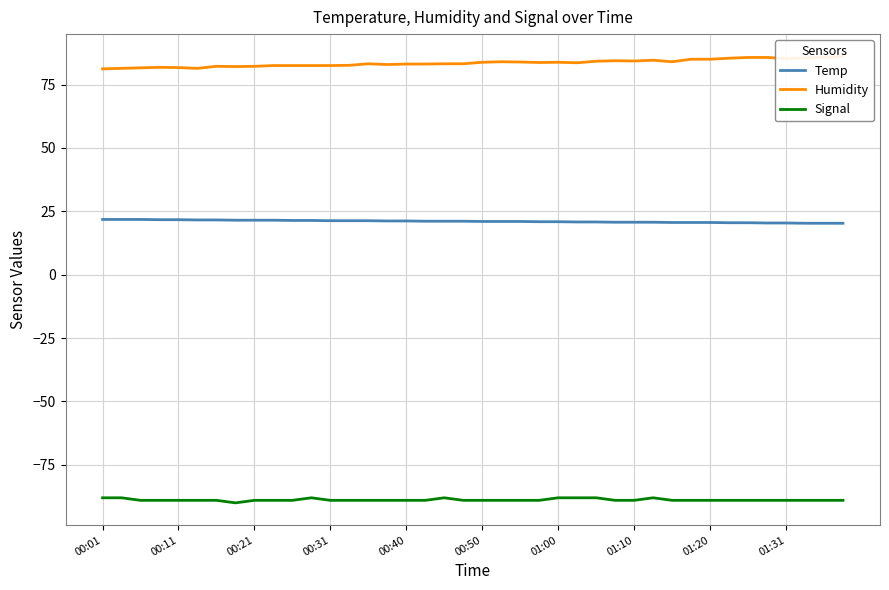

At 35, list the series in order from smallest to largest.

Signal, Temp, Humidity